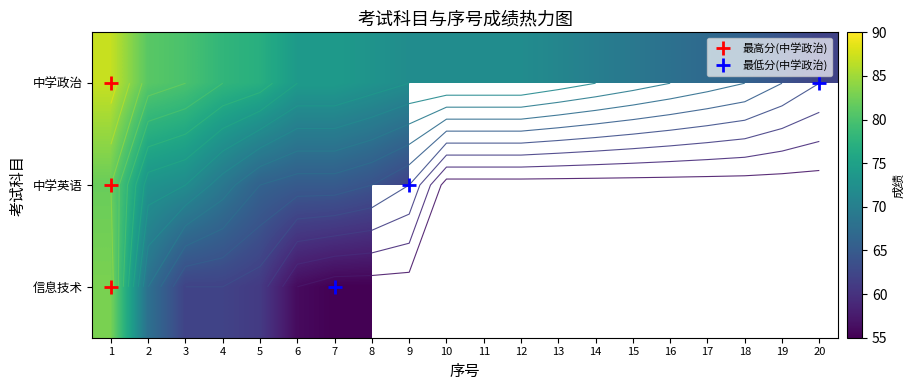

Which has a higher value, 5 or 16?

5